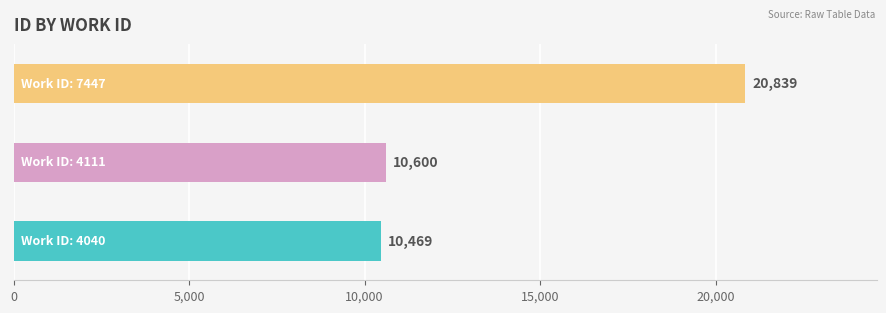

What is the maximum value shown in the chart?

20839